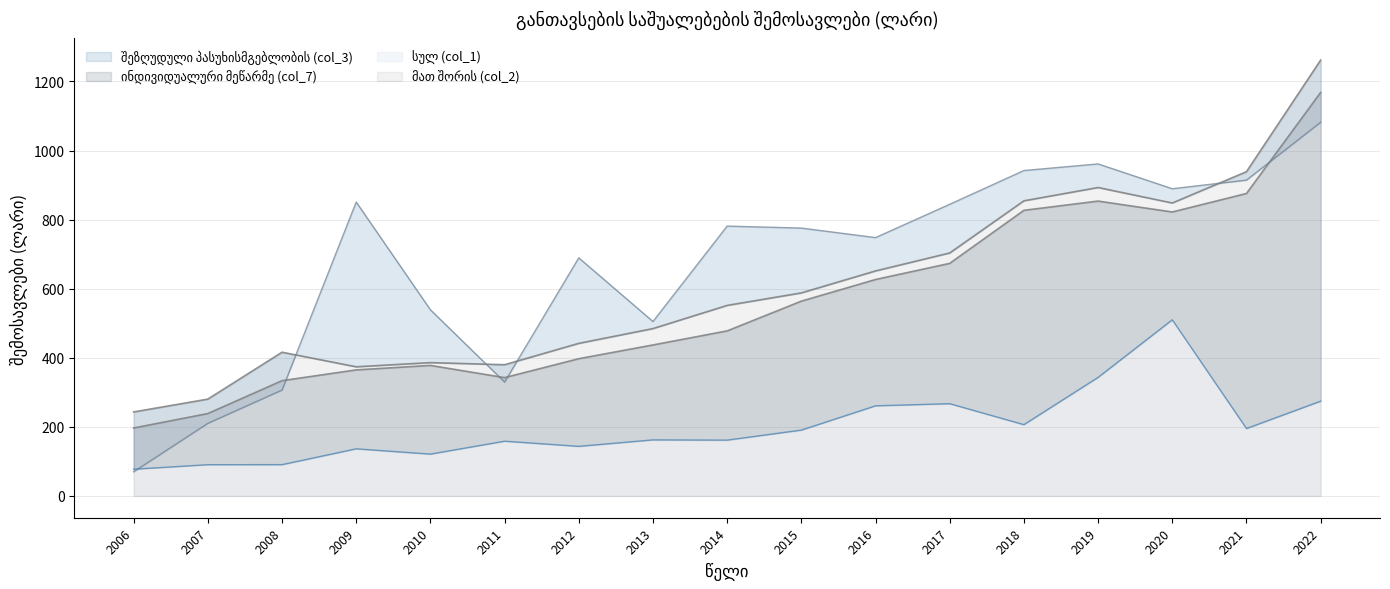

How many lines are shown in the chart?

4